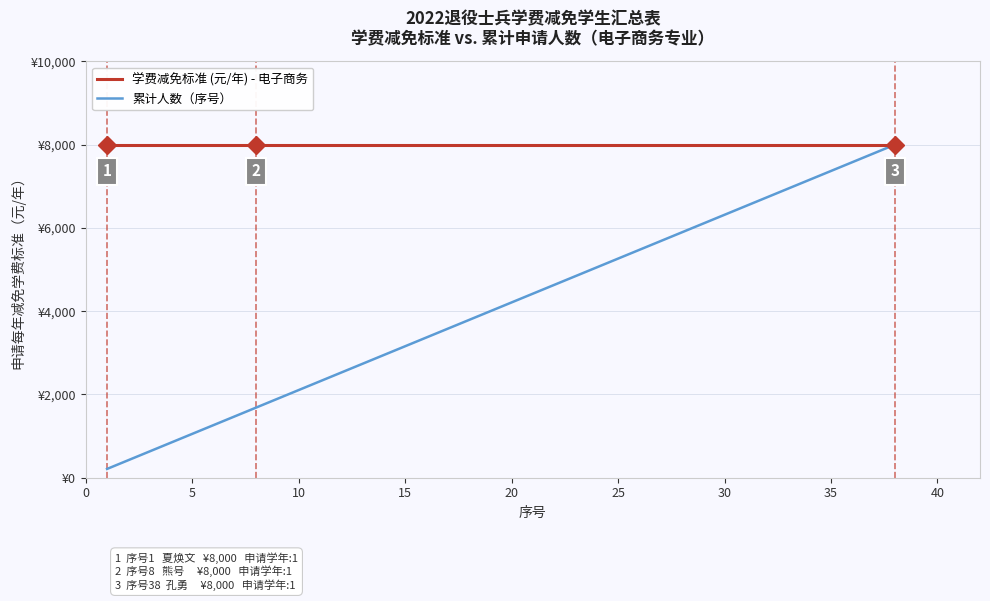

What are all the series names shown in the legend?

学费减免标准 (元/年) - 电子商务, 累计人数（序号）